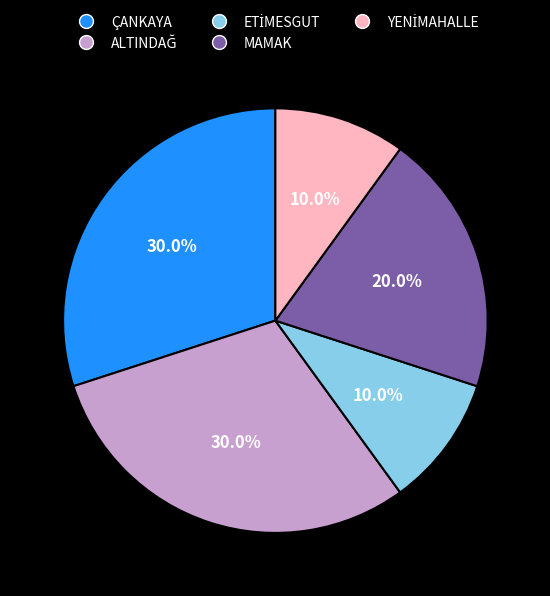

What portion of the pie excludes ÇANKAYA?

70.0%